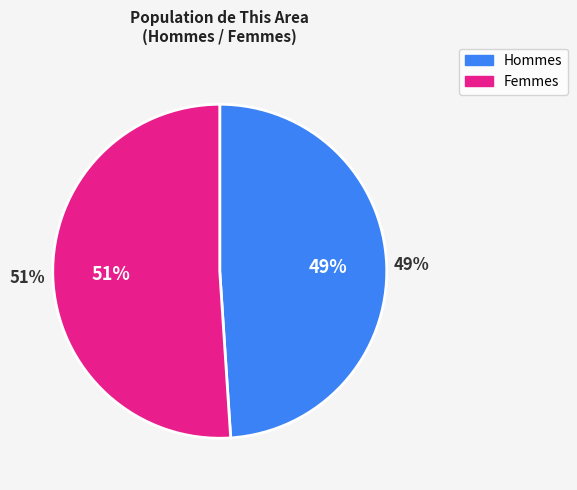

Rank the categories by value from lowest to highest.

Male, Female